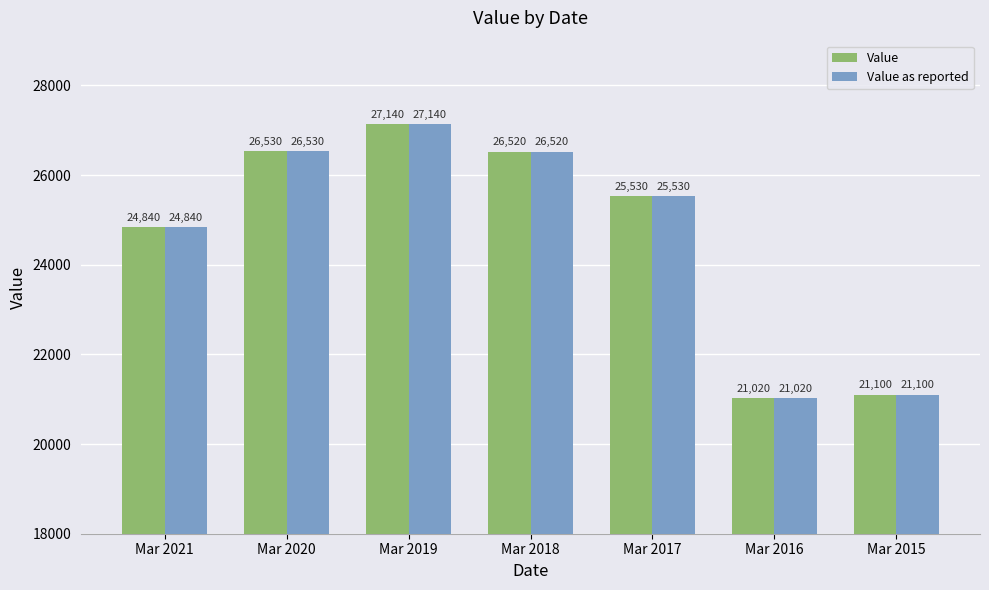

At which category is the sum across all series the highest?

Mar 2019